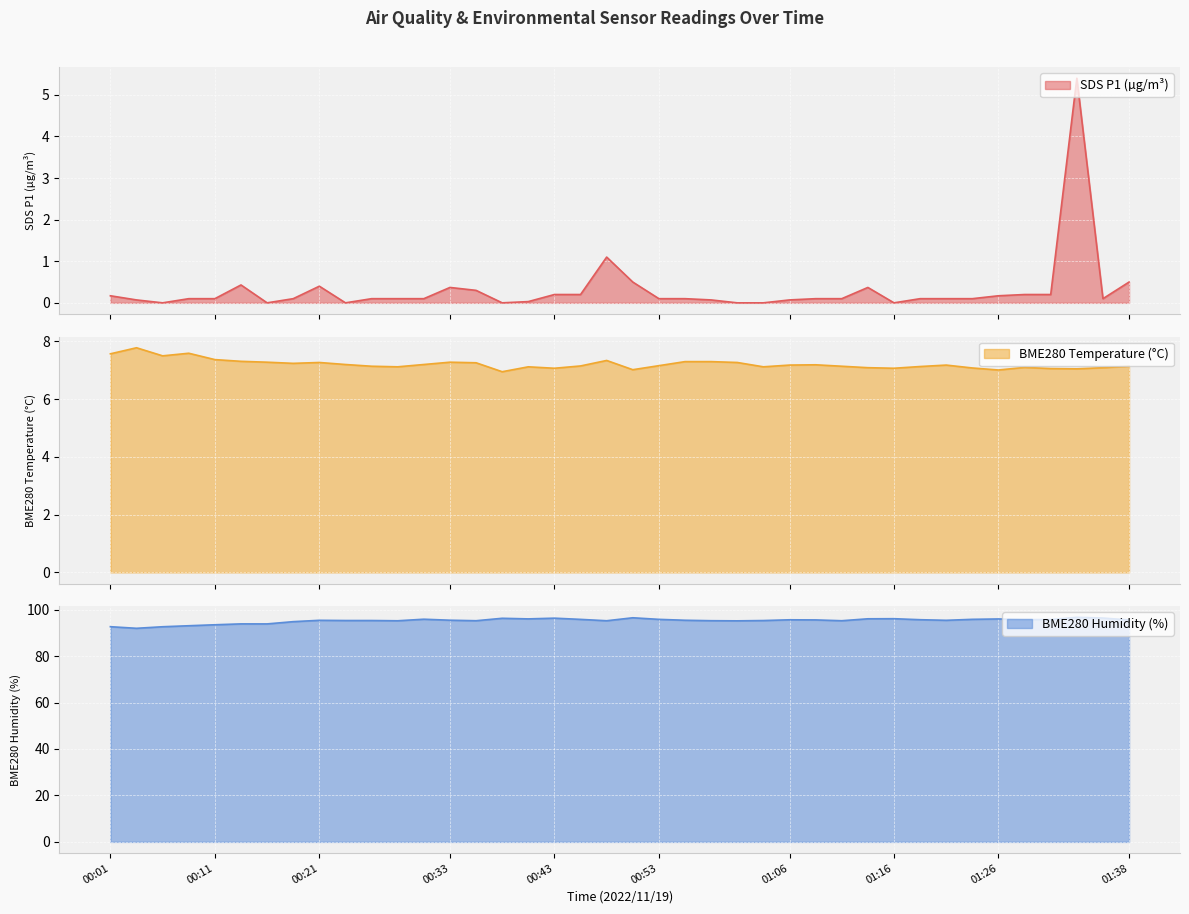

Between 01:06 and 00:13, which is larger?

00:13